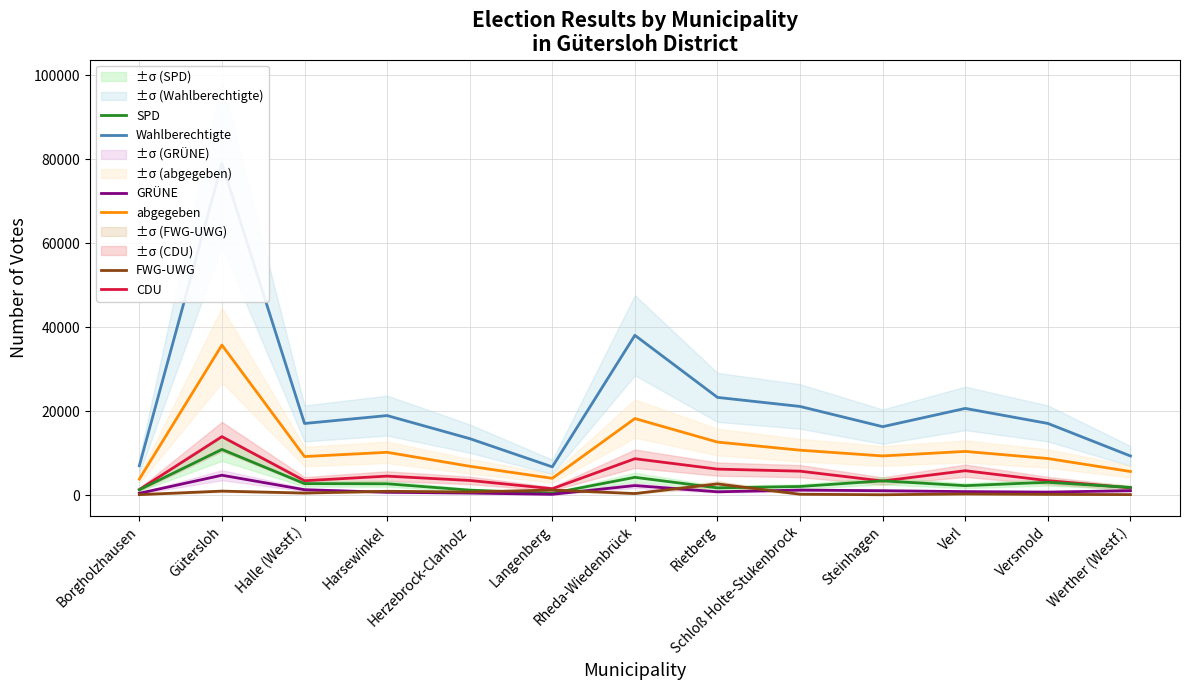

At which label does CDU first exceed 3574?

Gütersloh